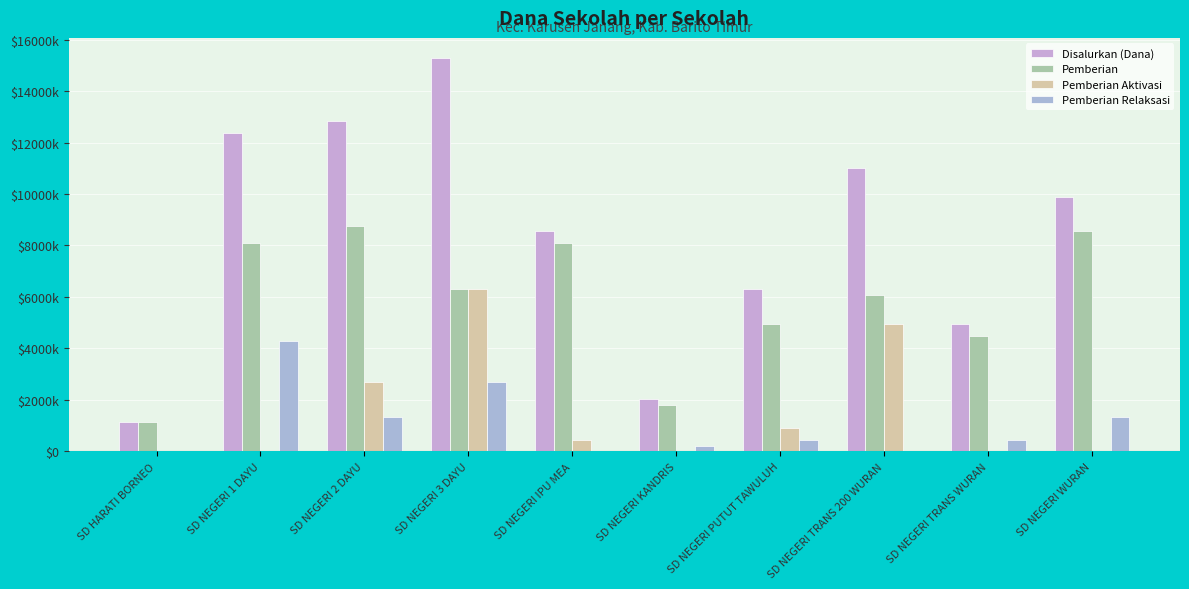

At which category is the sum across all series the highest?

SD NEGERI 3 DAYU